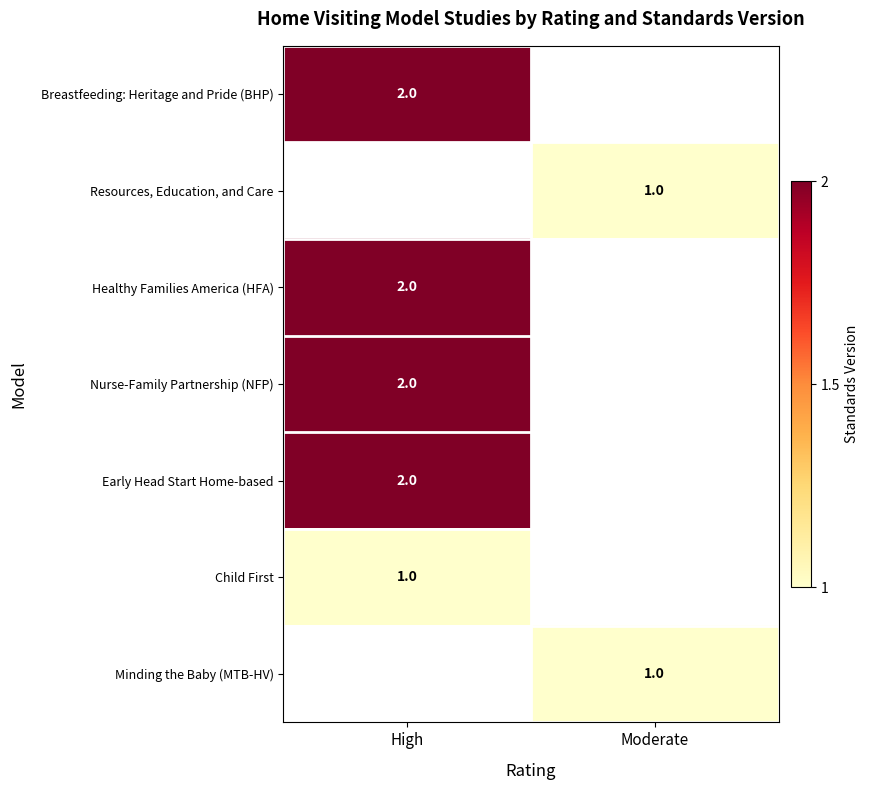

At how many categories does at least one series exceed 1?

1